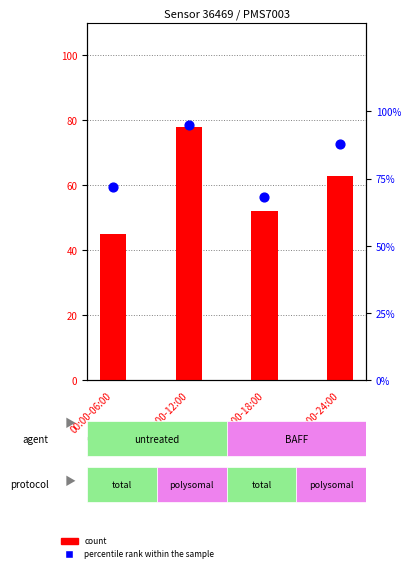

What are all the series names shown in the legend?

count, percentile rank within the sample